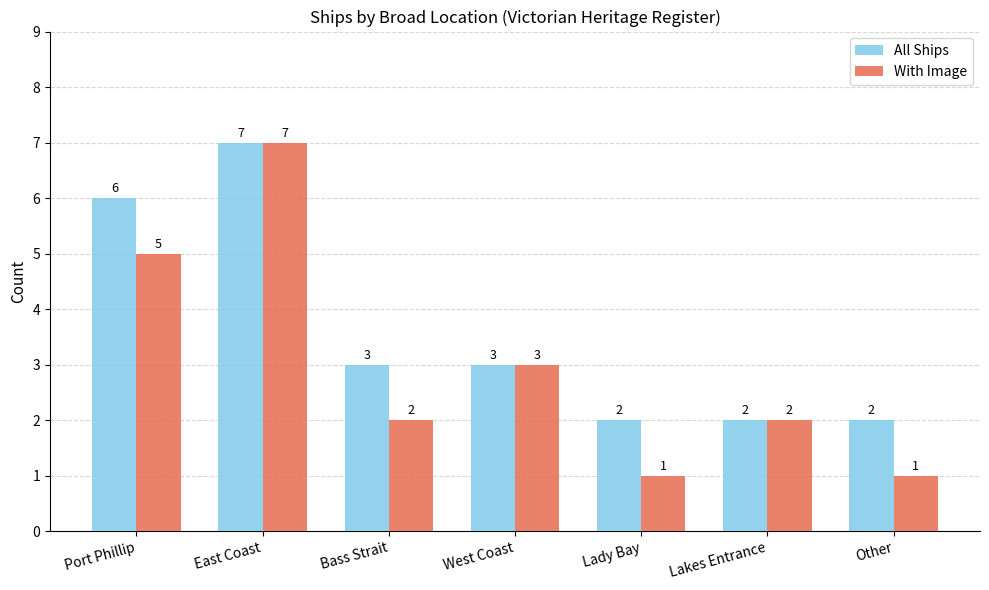

Are the bars horizontal?

No